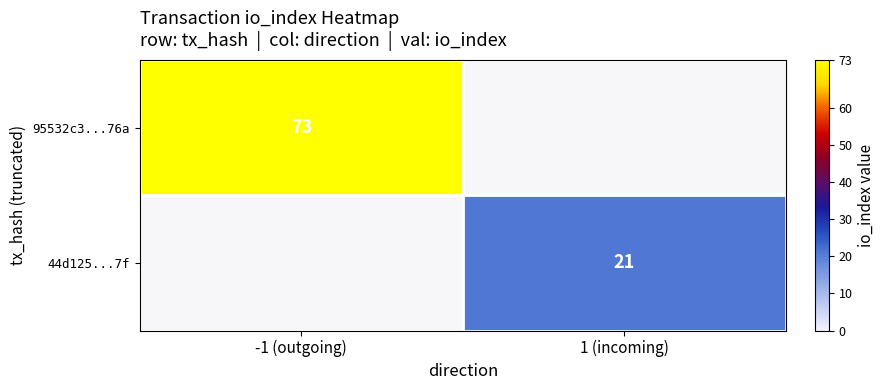

The value of 44d125...7f at 1 (incoming) is 10. True or false?

False